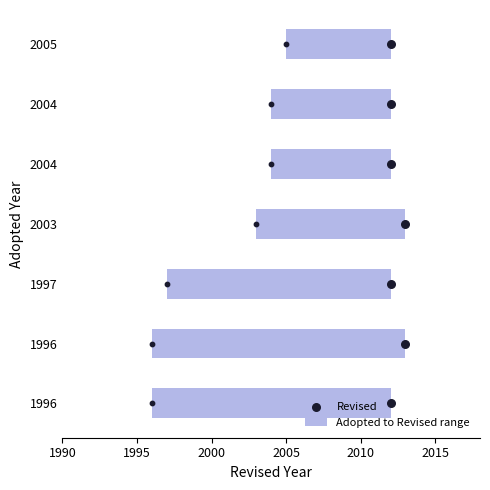

Is the value of Revised at 2010 greater than the value of Adopted to Revised range at 2000?

No